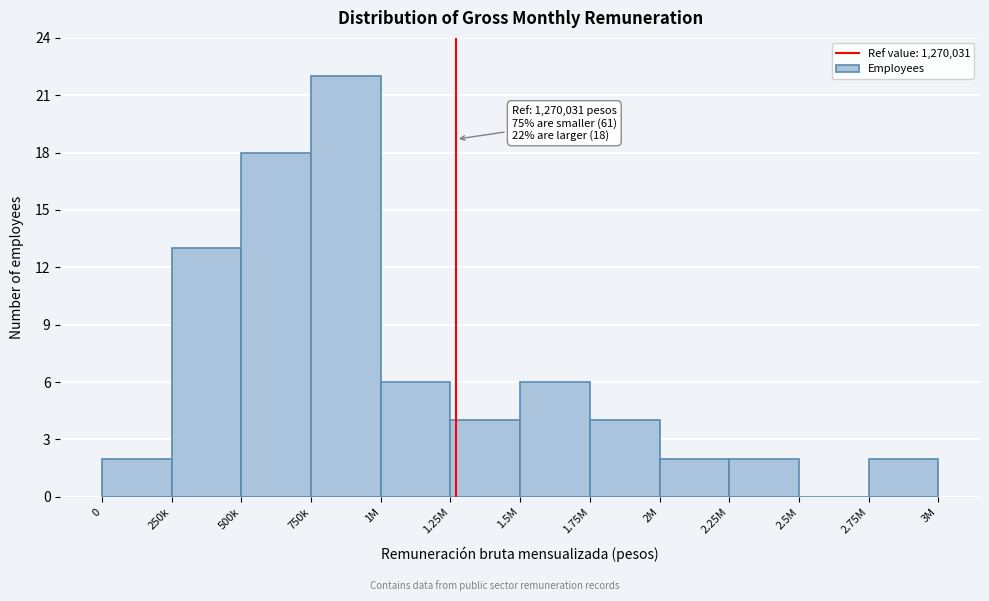

Reading left to right, extract all data points from this chart.

0=2	250k=13	500k=18	750k=22	1M=6	1.25M=4	1.5M=6	1.75M=4	2M=2	2.25M=2	2.5M=0	2.75M=2